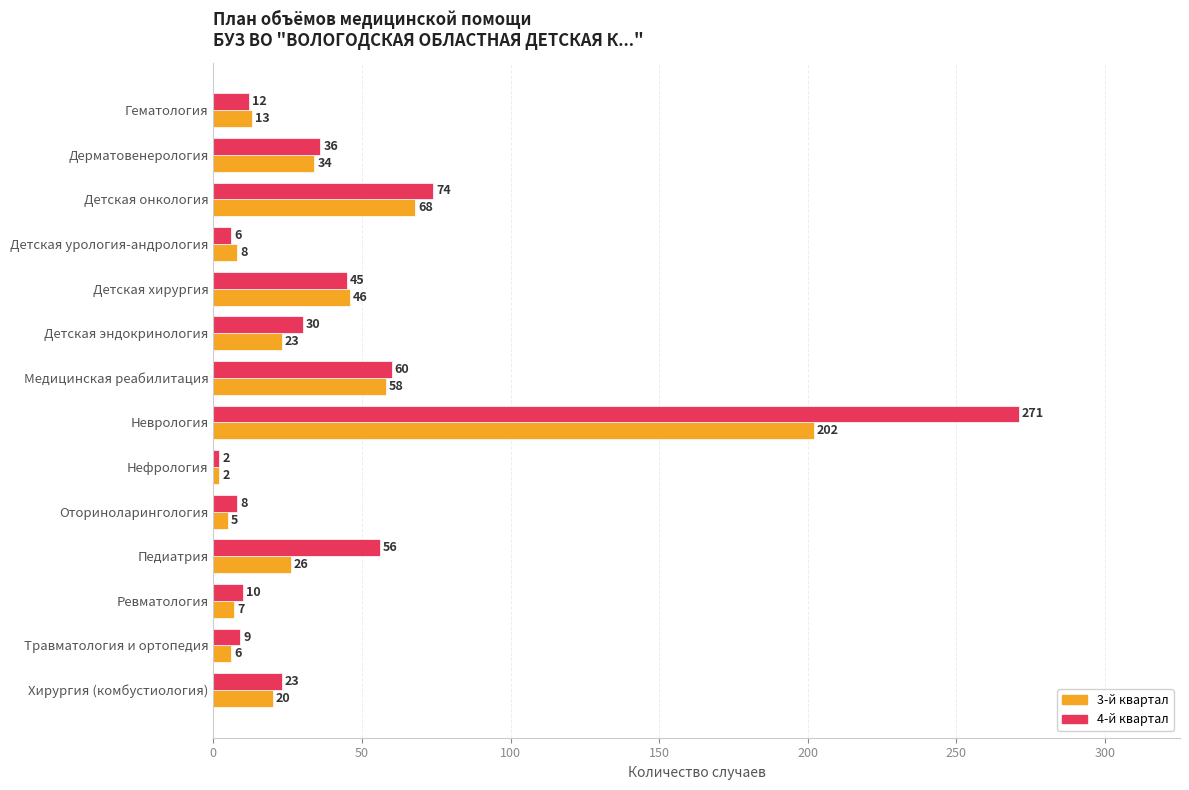

What is the average value of the 3-й квартал series?

37